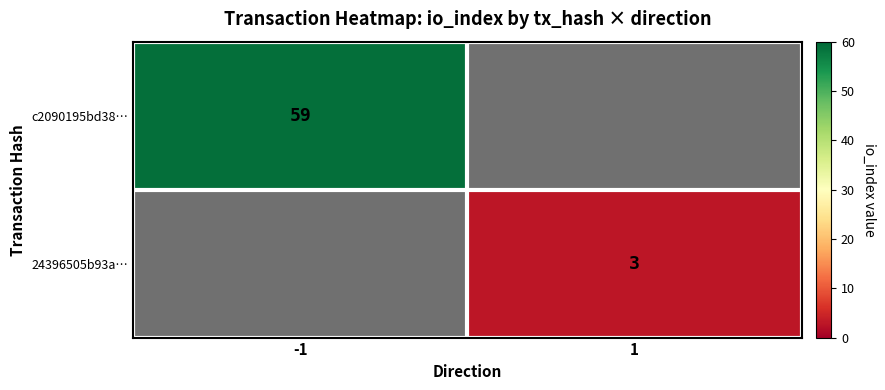

True or false: c2090195bd38… has a value of 59 at -1.

True